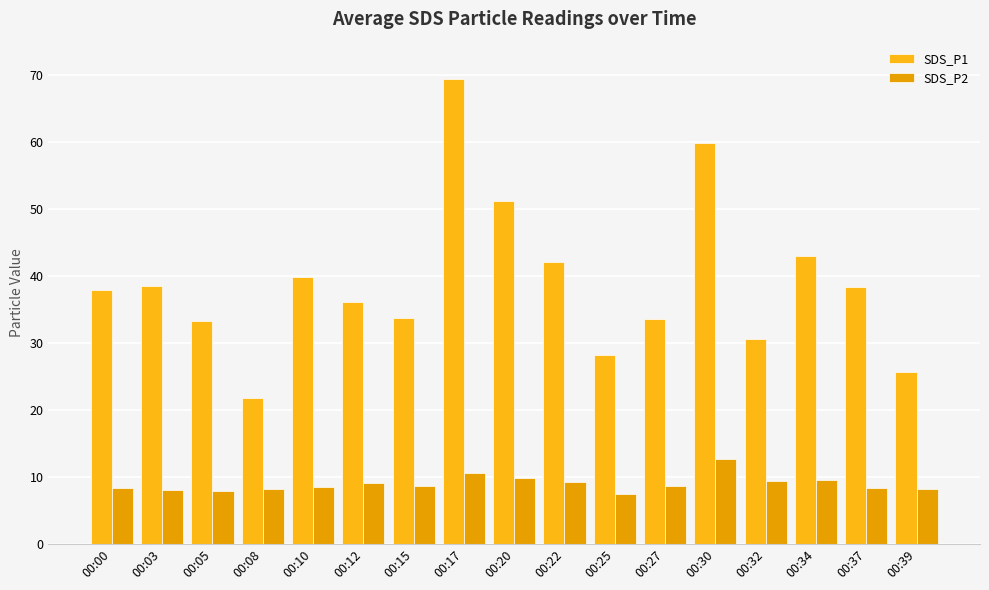

Reading right to left, what are all the values shown in this chart?

SDS_P1: 25.7	38.4	43.0	30.5	59.9	33.6	28.3	42.1	51.2	69.3	33.8	36.1	39.8	21.8	33.2	38.5	38.0
SDS_P2: 8.2	8.3	9.5	9.4	12.7	8.6	7.5	9.2	9.8	10.5	8.6	9.1	8.4	8.2	7.8	8.1	8.3